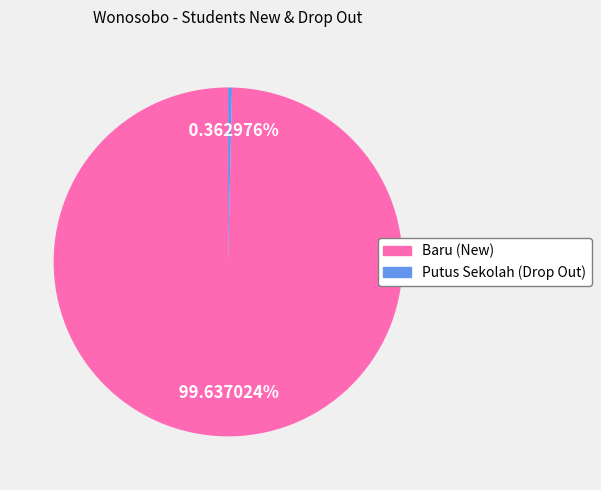

Does Baru (New) account for over 50% of the chart?

Yes